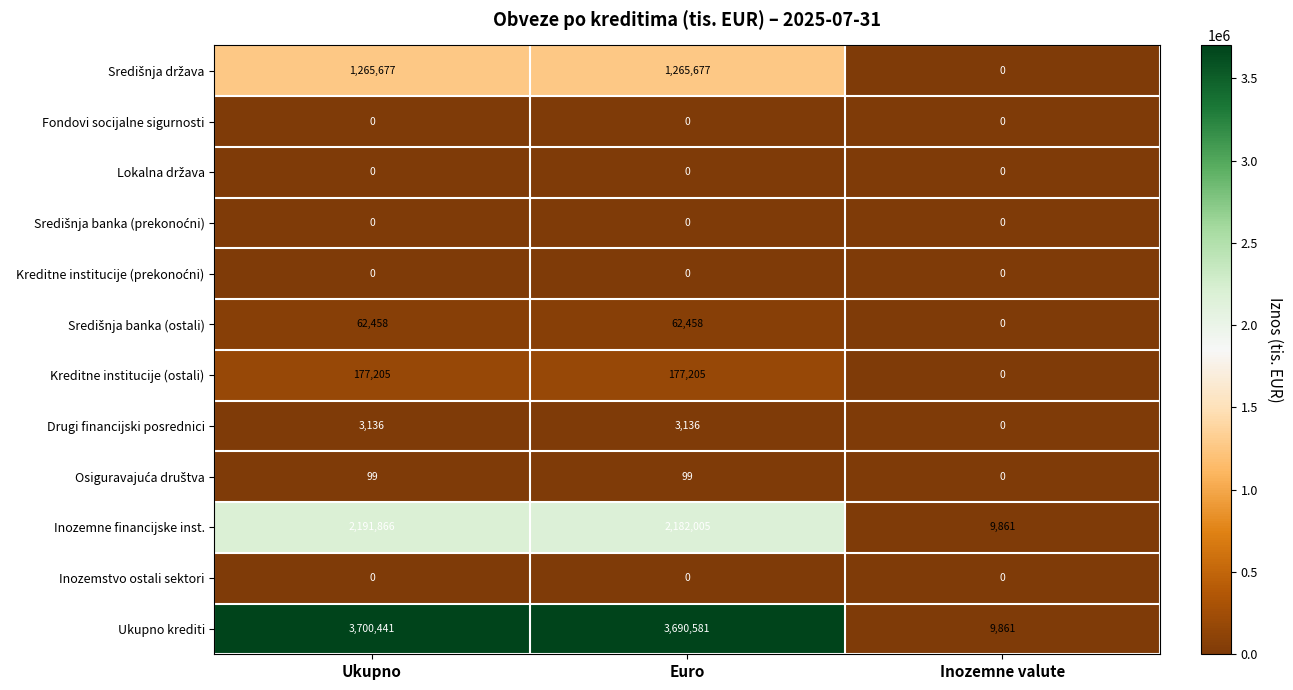

What is the difference between the highest and lowest values at Ukupno?

3700441